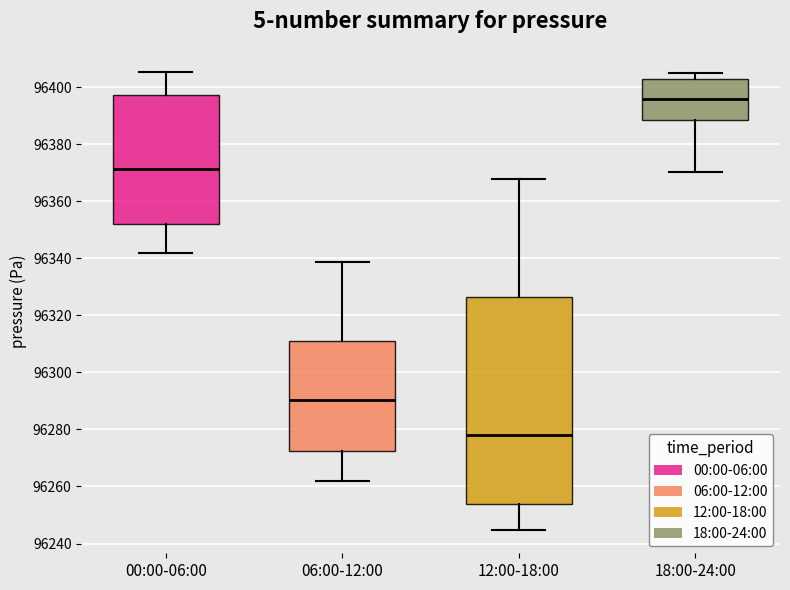

Which box's median line is the lowest?

12:00-18:00